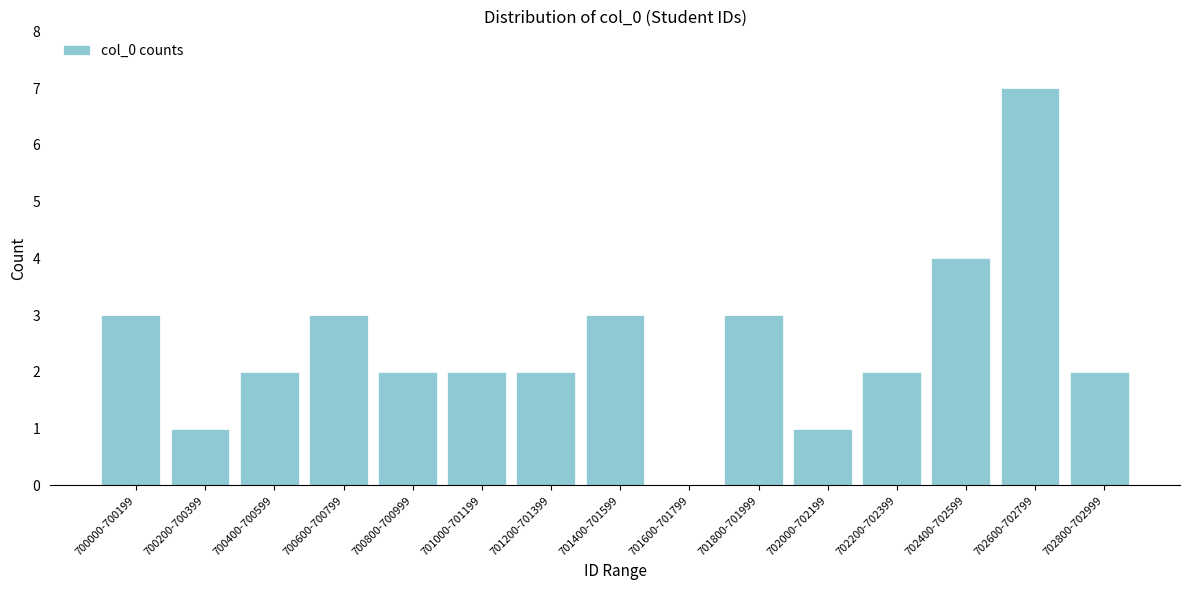

Reading left to right, what are all the values shown in this chart?

700000-700199=3	700200-700399=1	700400-700599=2	700600-700799=3	700800-700999=2	701000-701199=2	701200-701399=2	701400-701599=3	701600-701799=0	701800-701999=3	702000-702199=1	702200-702399=2	702400-702599=4	702600-702799=7	702800-702999=2